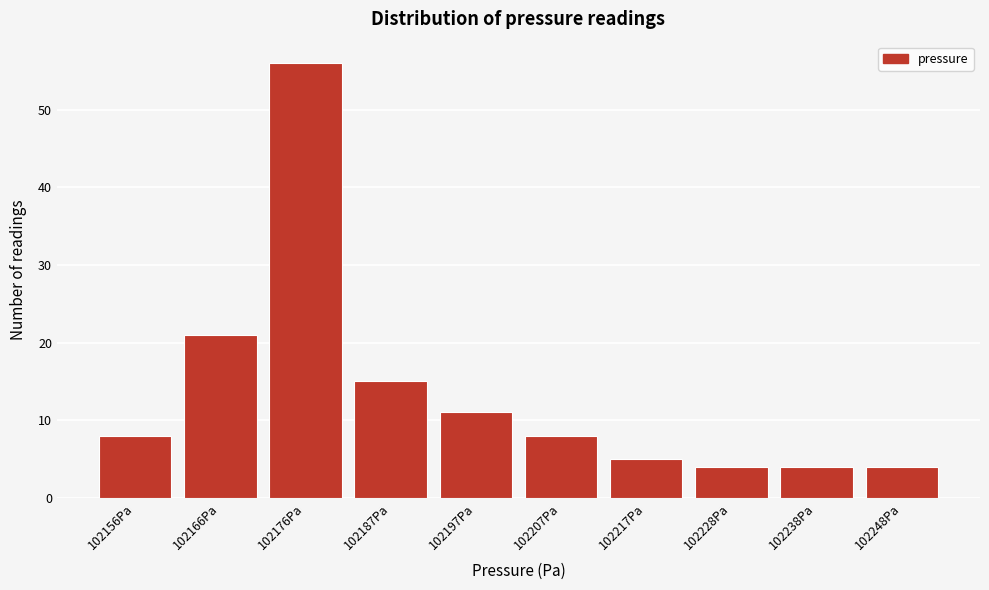

Reading right to left, transcribe all the data shown in this chart.

102248Pa=4	102238Pa=4	102228Pa=4	102217Pa=5	102207Pa=8	102197Pa=11	102187Pa=15	102176Pa=56	102166Pa=21	102156Pa=8